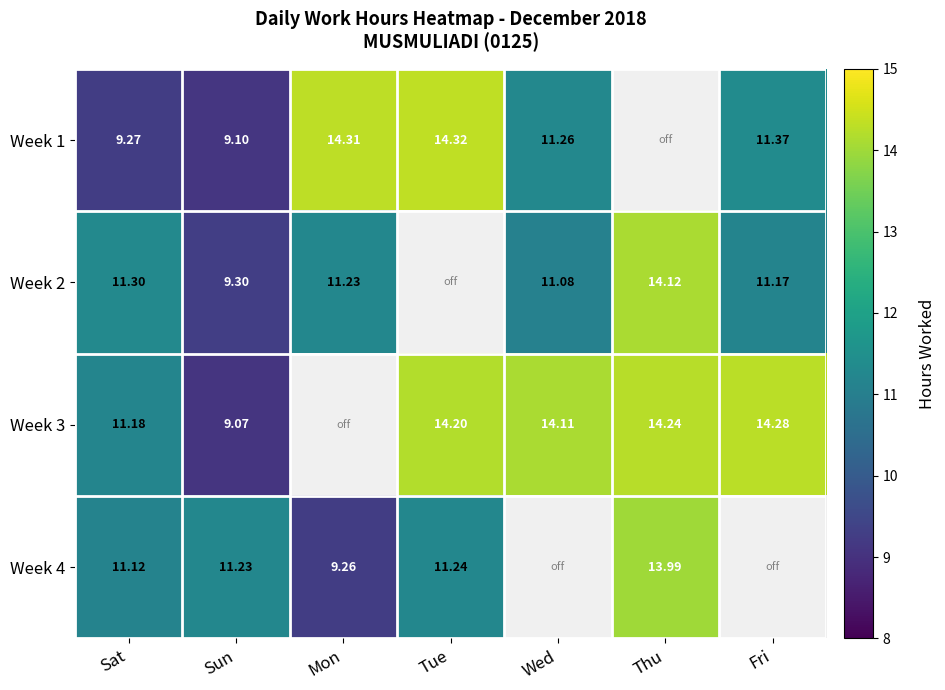

Is the value of Week 3 at Fri greater than the value of Week 1 at Tue?

No